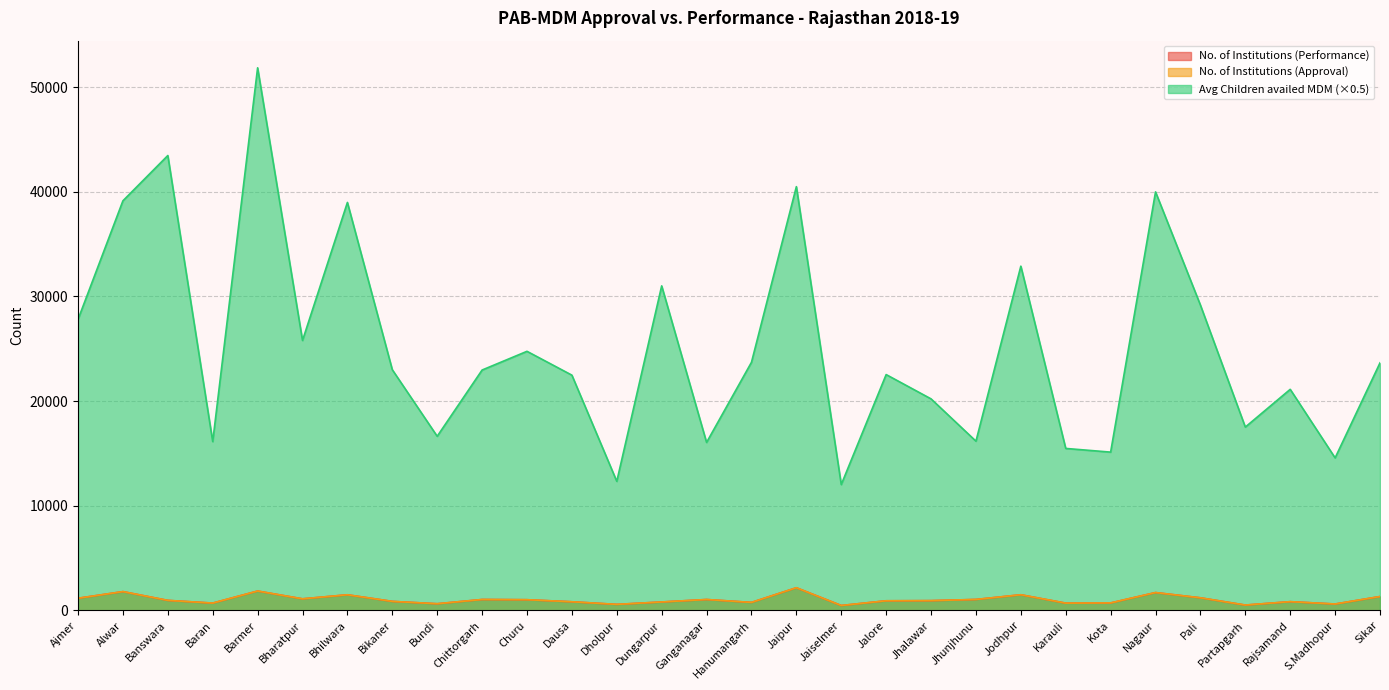

True or false: No. of Institutions (Approval) has a value of 1046.0 at Chittorgarh.

True